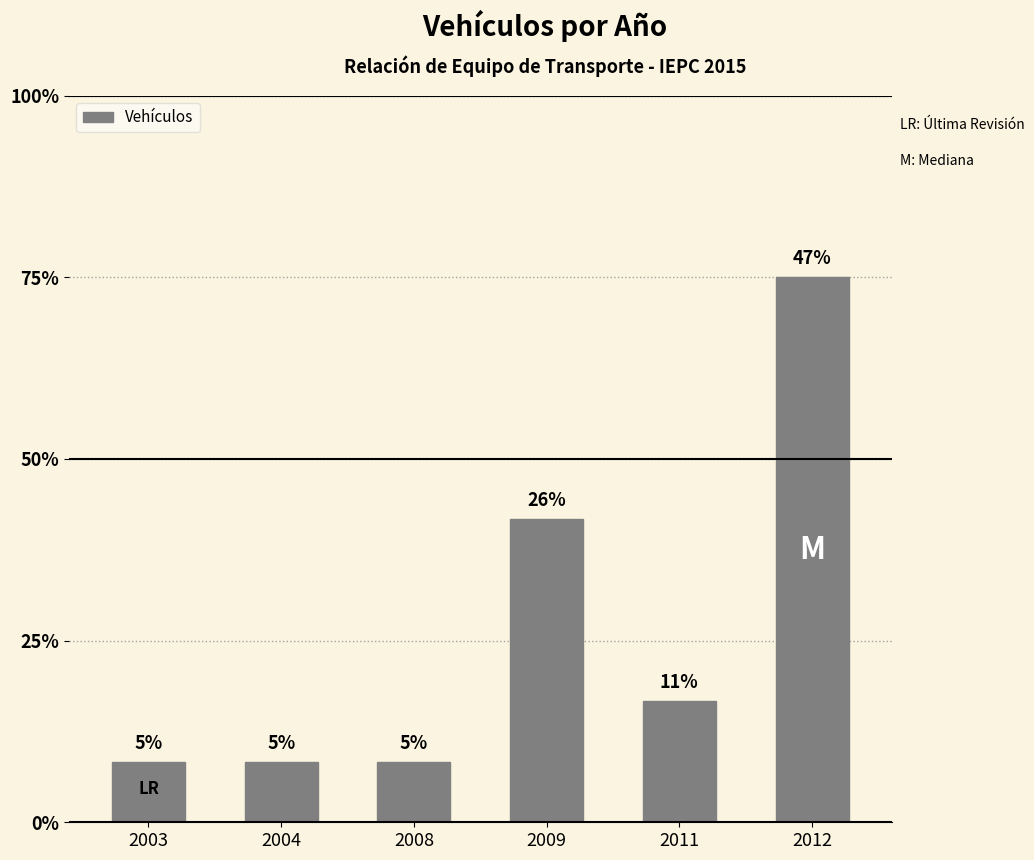

List the labels in order of value, smallest first.

2003, 2004, 2008, 2011, 2009, 2012